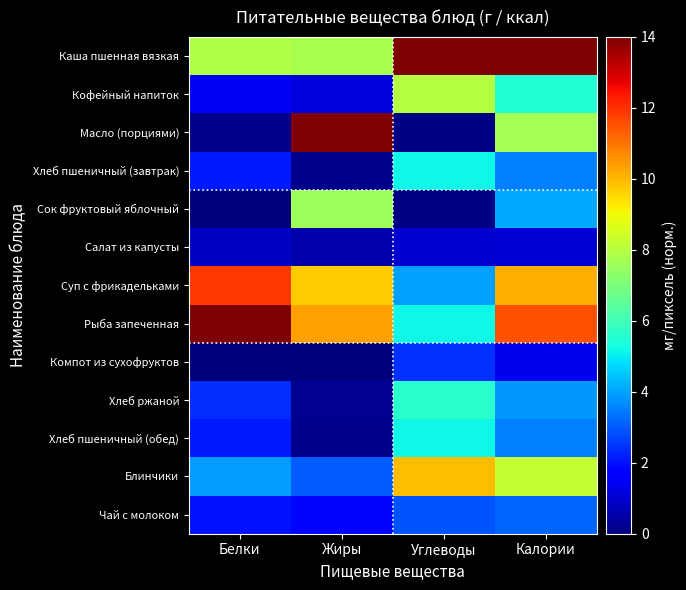

What is the total value across all series at Калории?

77.7